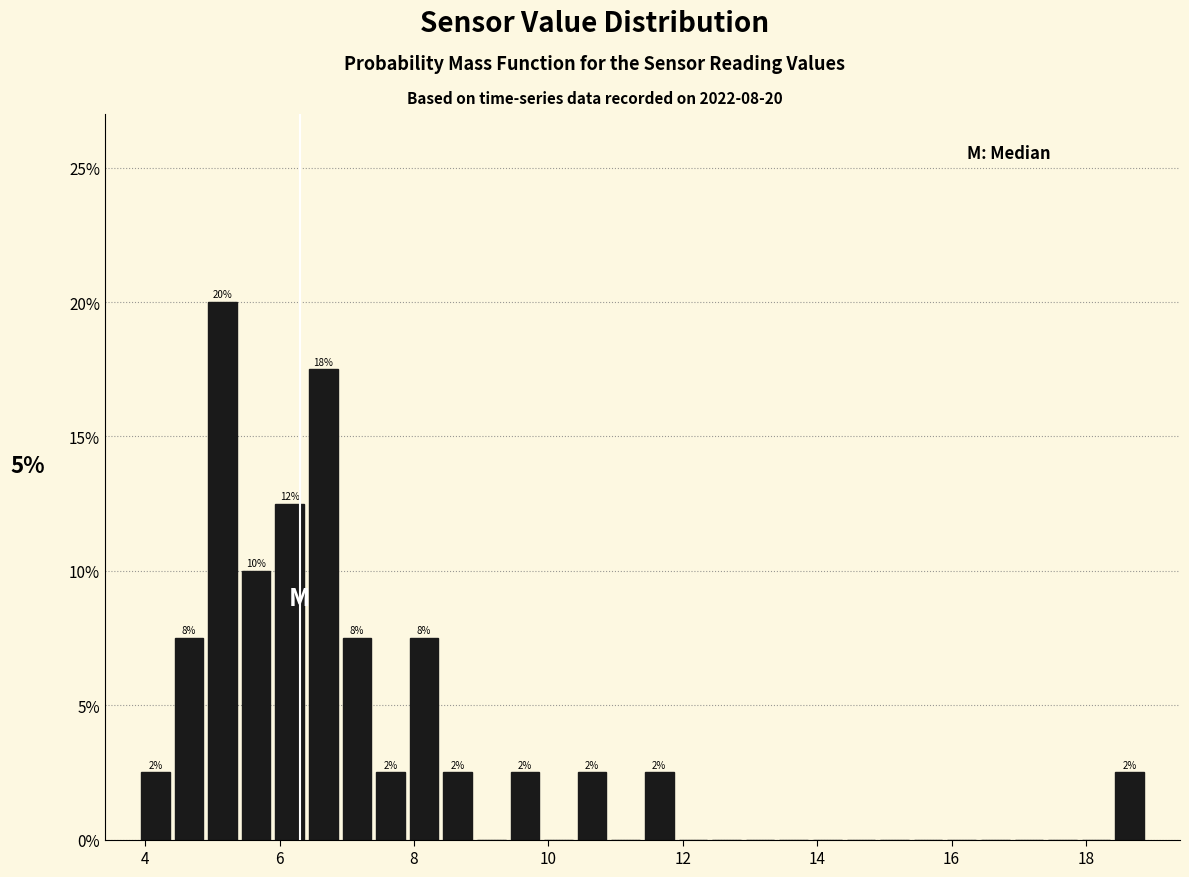

Around what value on the x-axis is the tallest bar? Give the approximate position of its centre, as read against the axis.

5.2